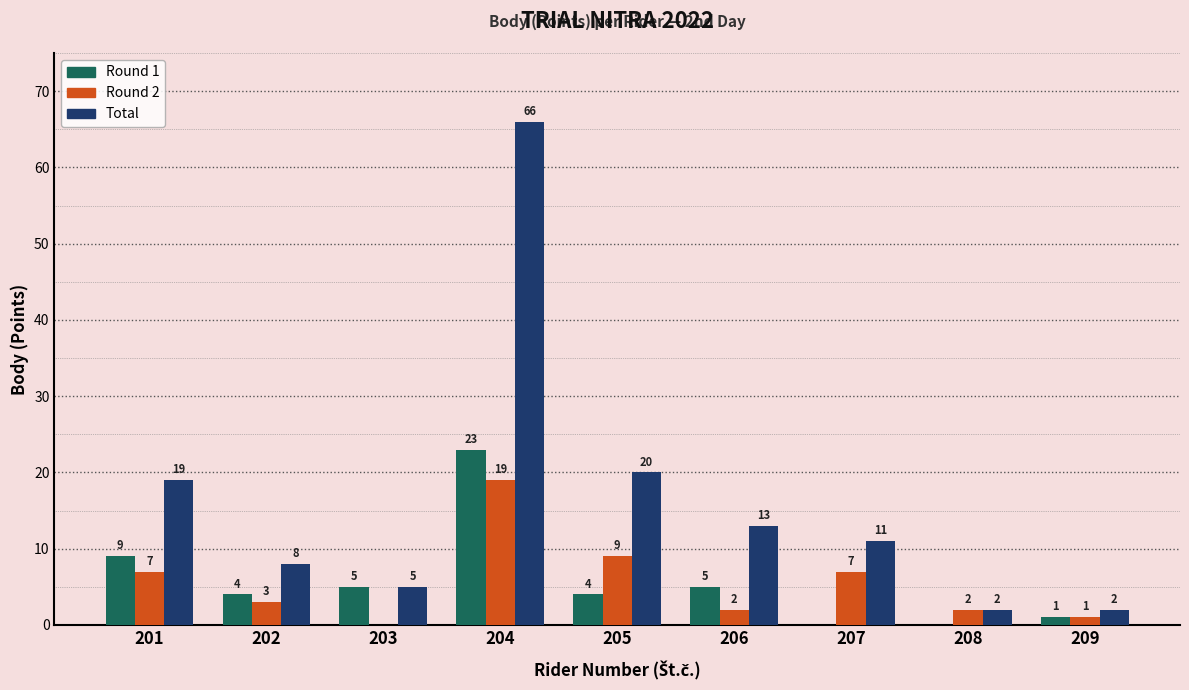

How many values in Round 2 are above zero?

8